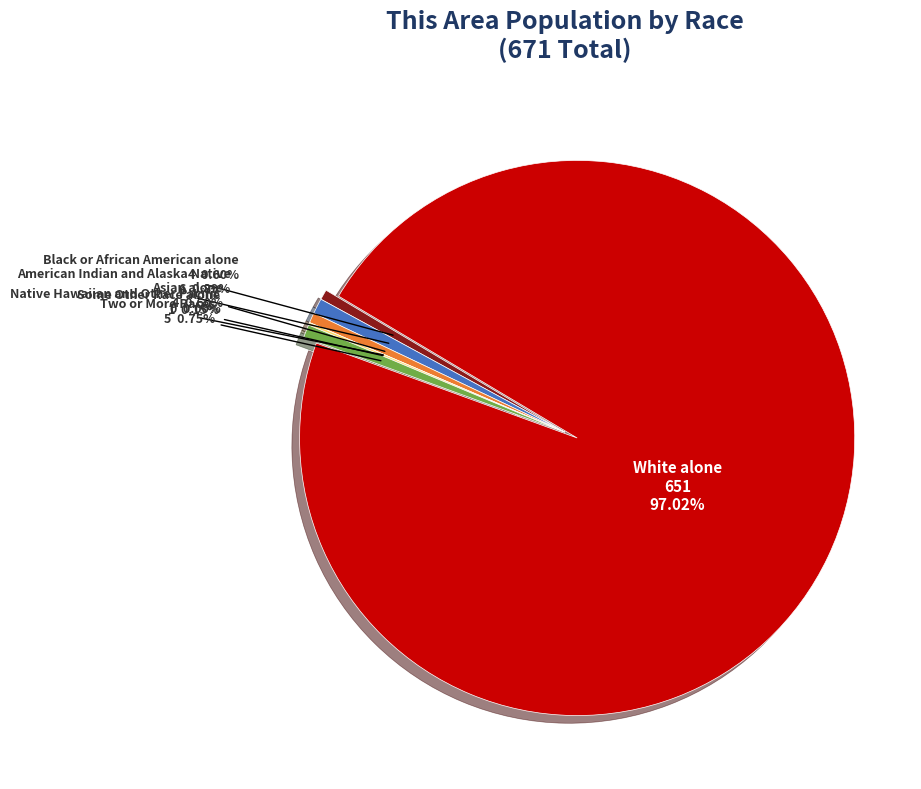

To the nearest percent, what is the average slice percentage?

14%